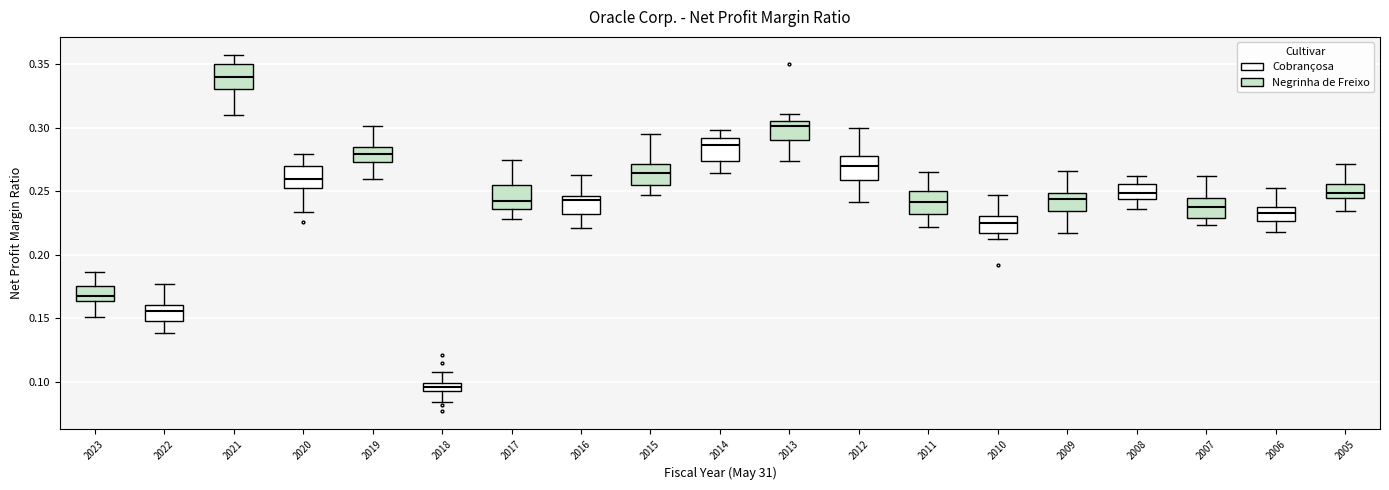

Where does the upper whisker of the box at x = 2017 end on the y-axis? The values are not printed on the chart, so give them approximately, as read against the axis.

0.275